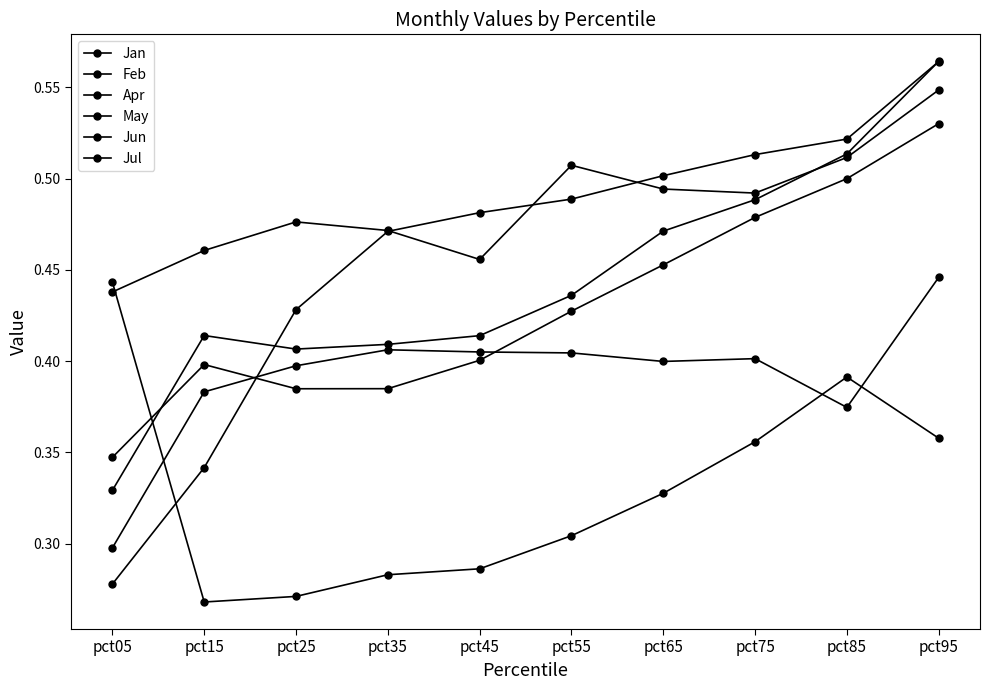

Rank the series by their maximum value, from lowest to highest.

Feb, Apr, Jul, Jun, May, Jan